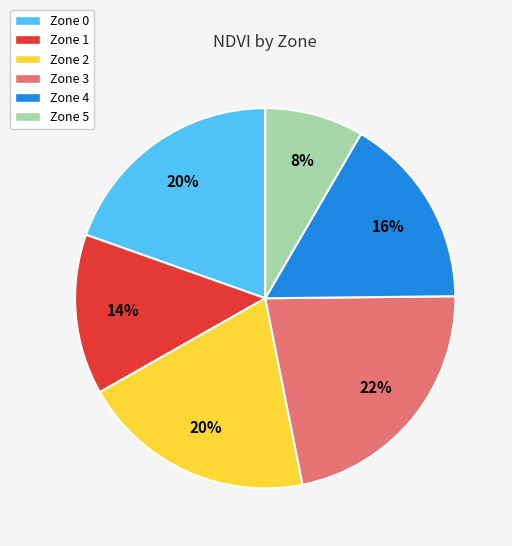

How many segments does this pie chart have?

6